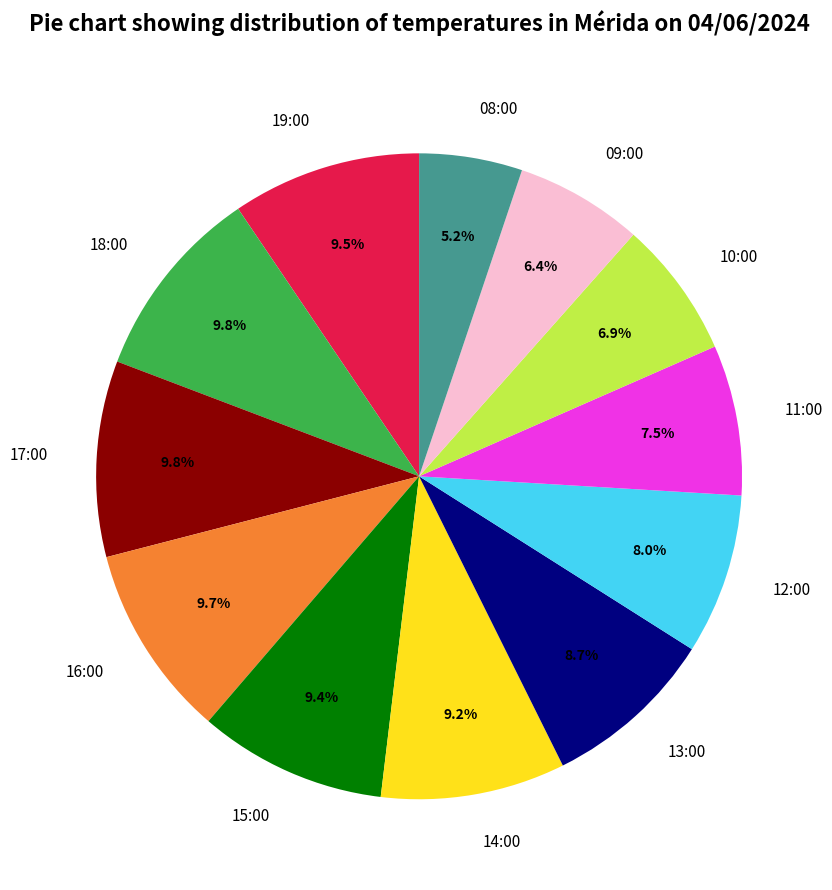

How many slices are in this pie chart?

12